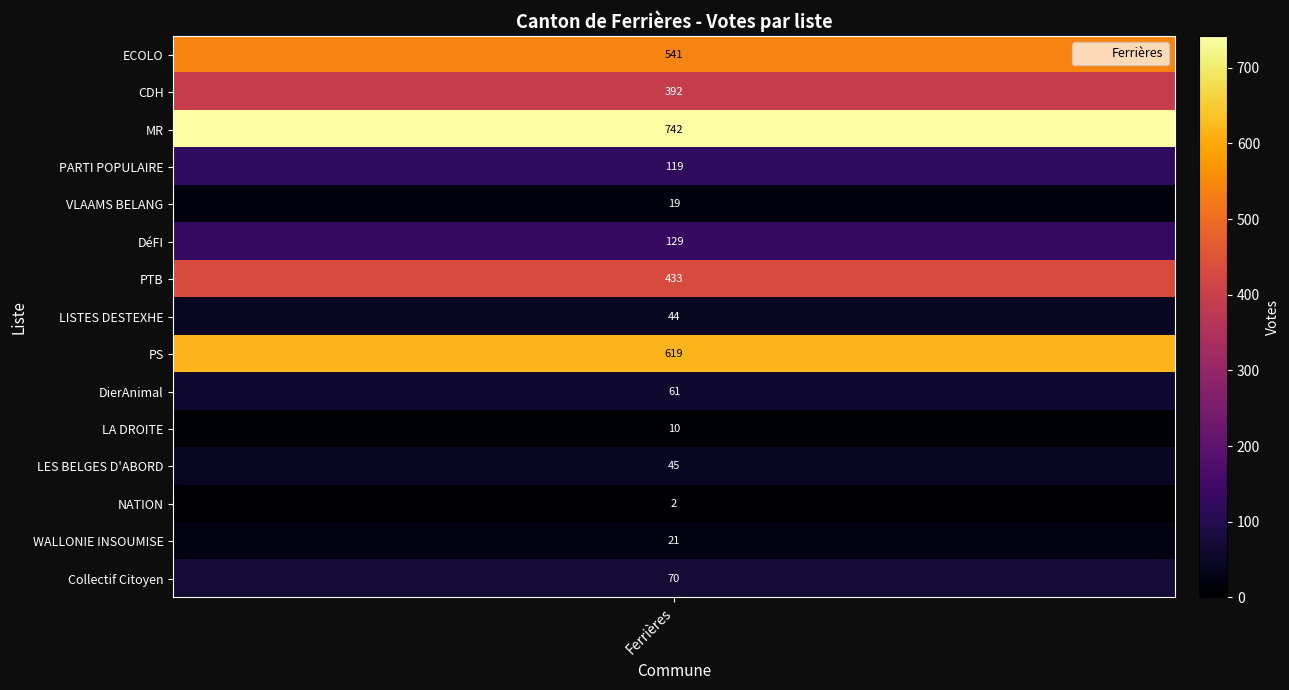

The value at NATION is 1. True or false?

False